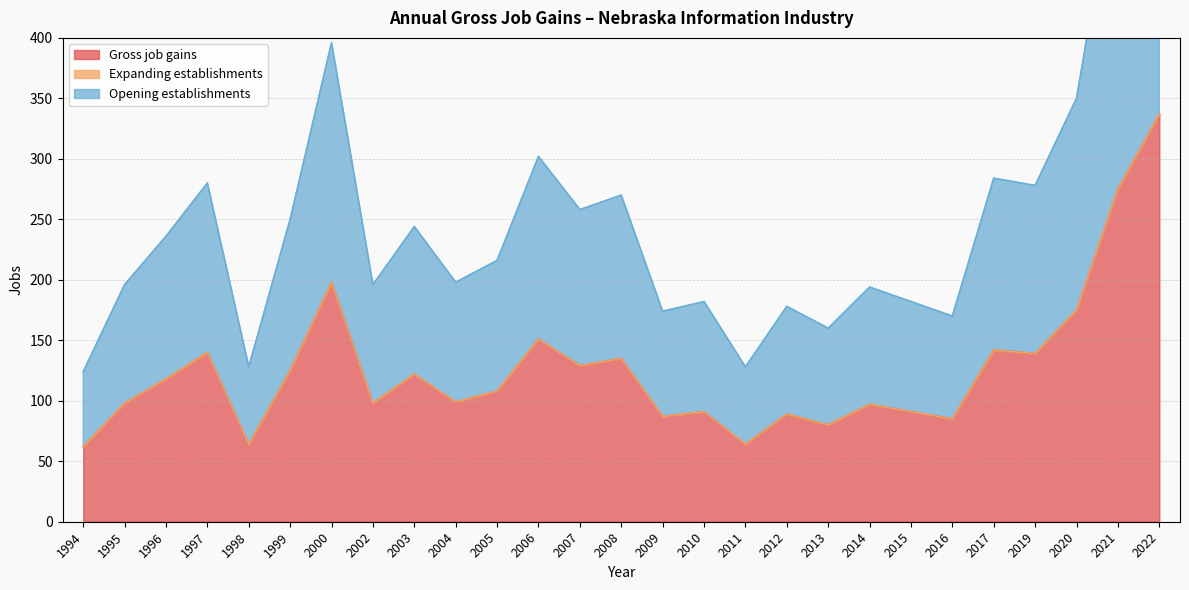

Between 2008 and 2019, which is larger?

2019